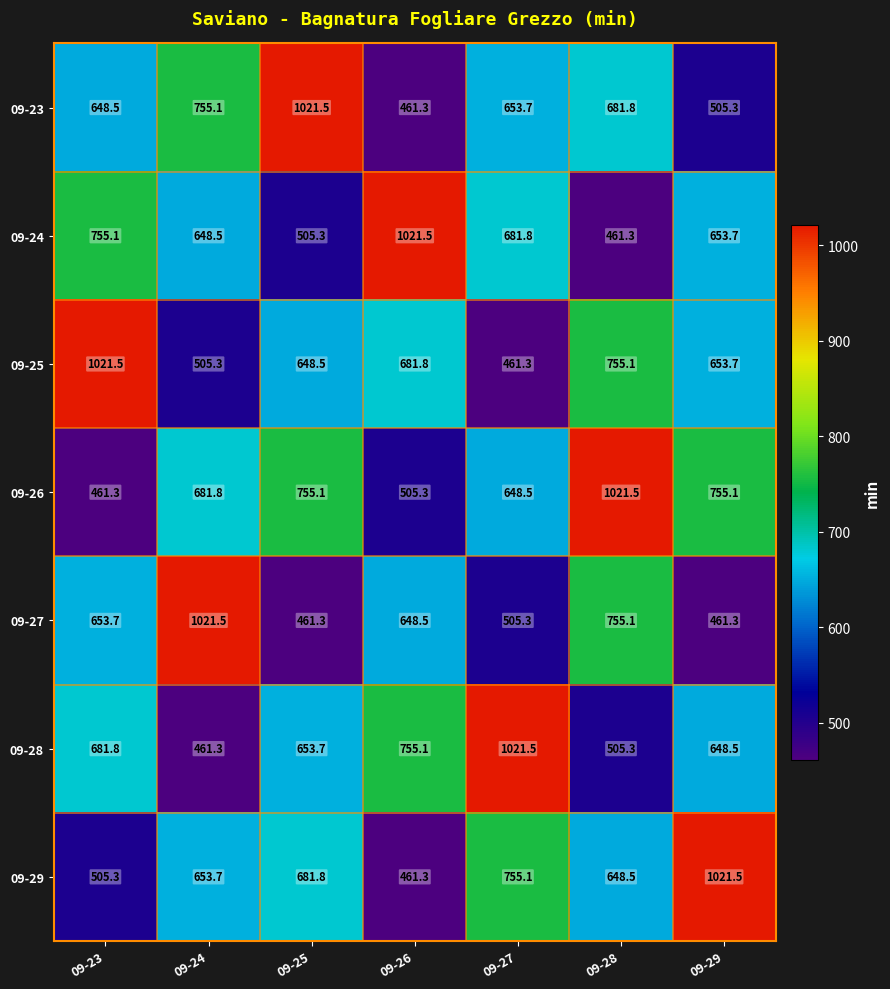

At 09-23, list the series in order from largest to smallest.

09-25, 09-24, 09-28, 09-27, 09-23, 09-29, 09-26